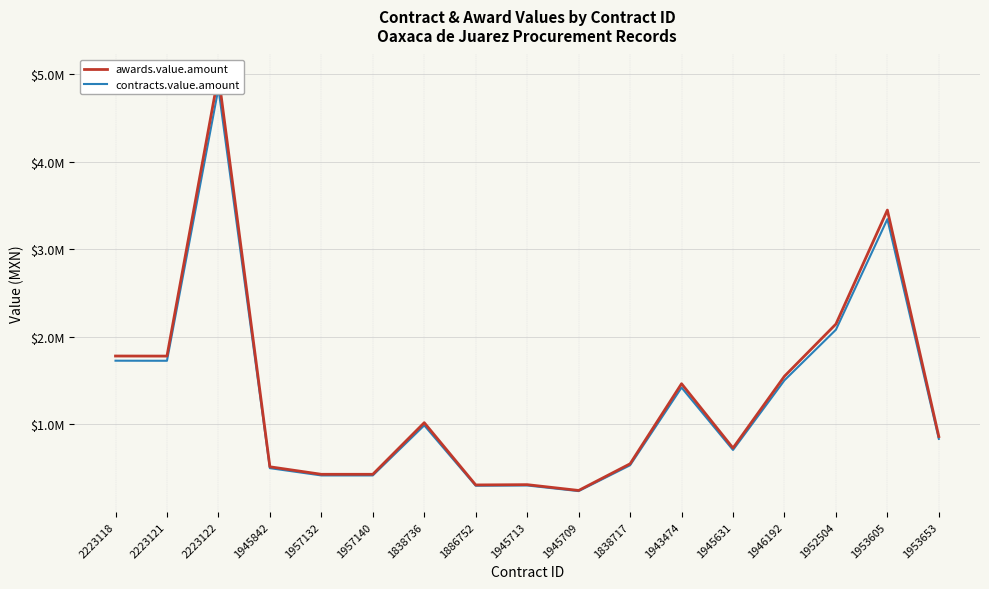

True or false: contracts.value.amount and awards.value.amount cross at least once.

False